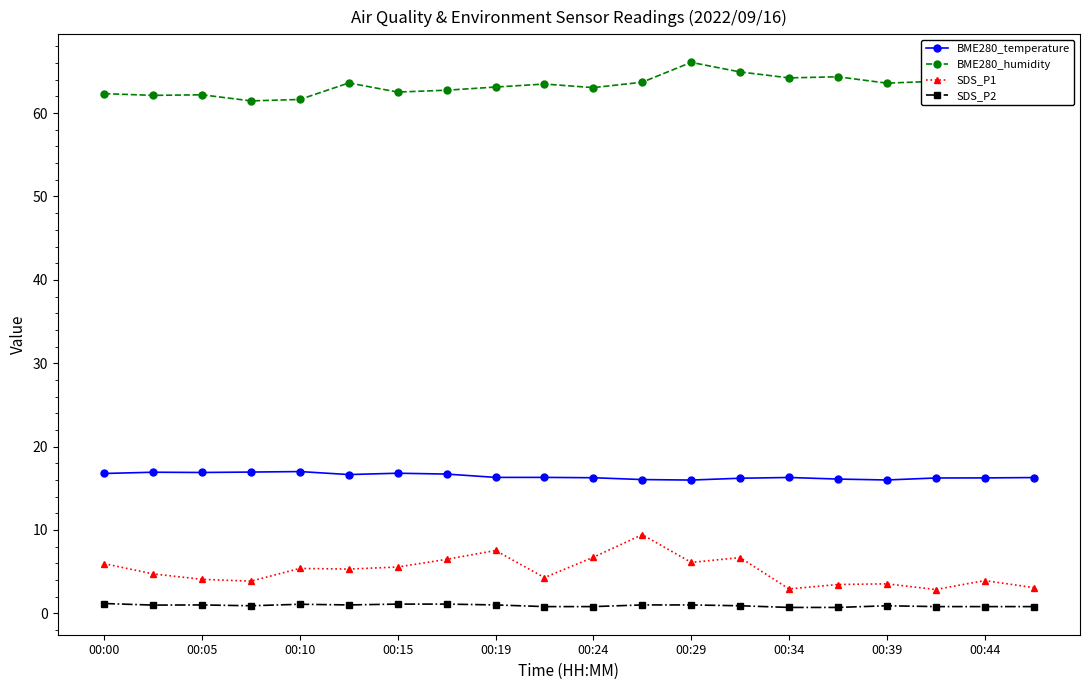

True or false: SDS_P1 and BME280_humidity intersect in this chart.

False